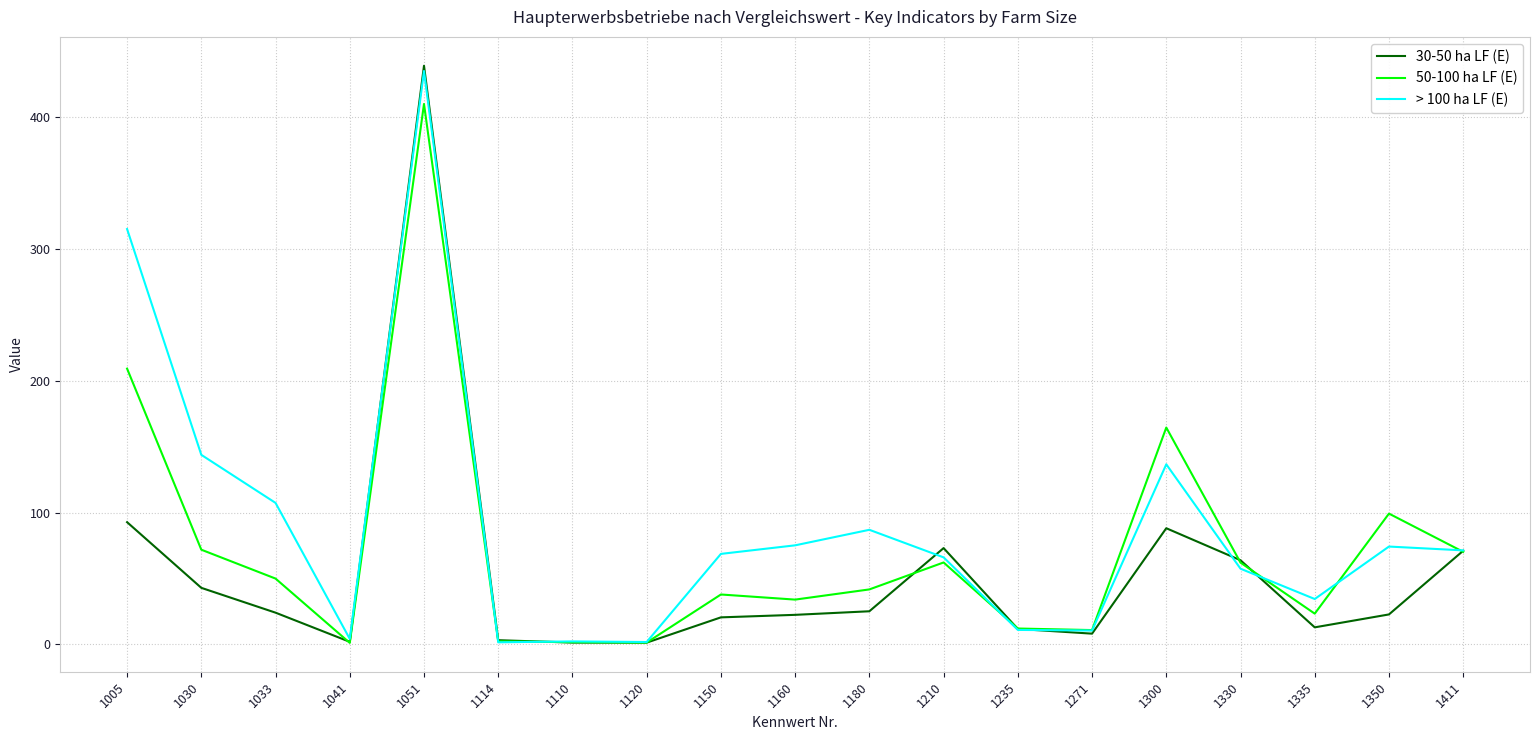

What is the spread (max minus min) of values at 1005?

222.4